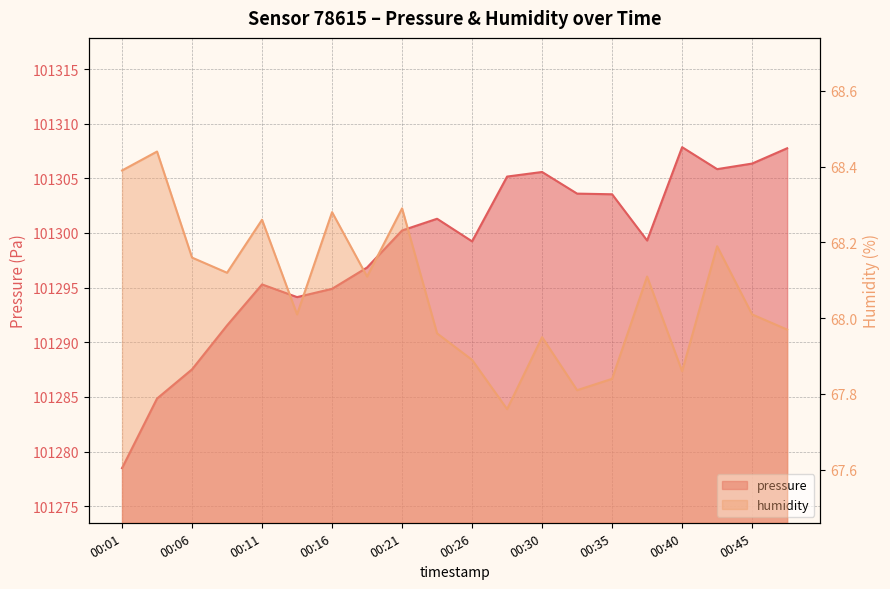

The humidity series shows 102.7 at 00:28. True or false?

False